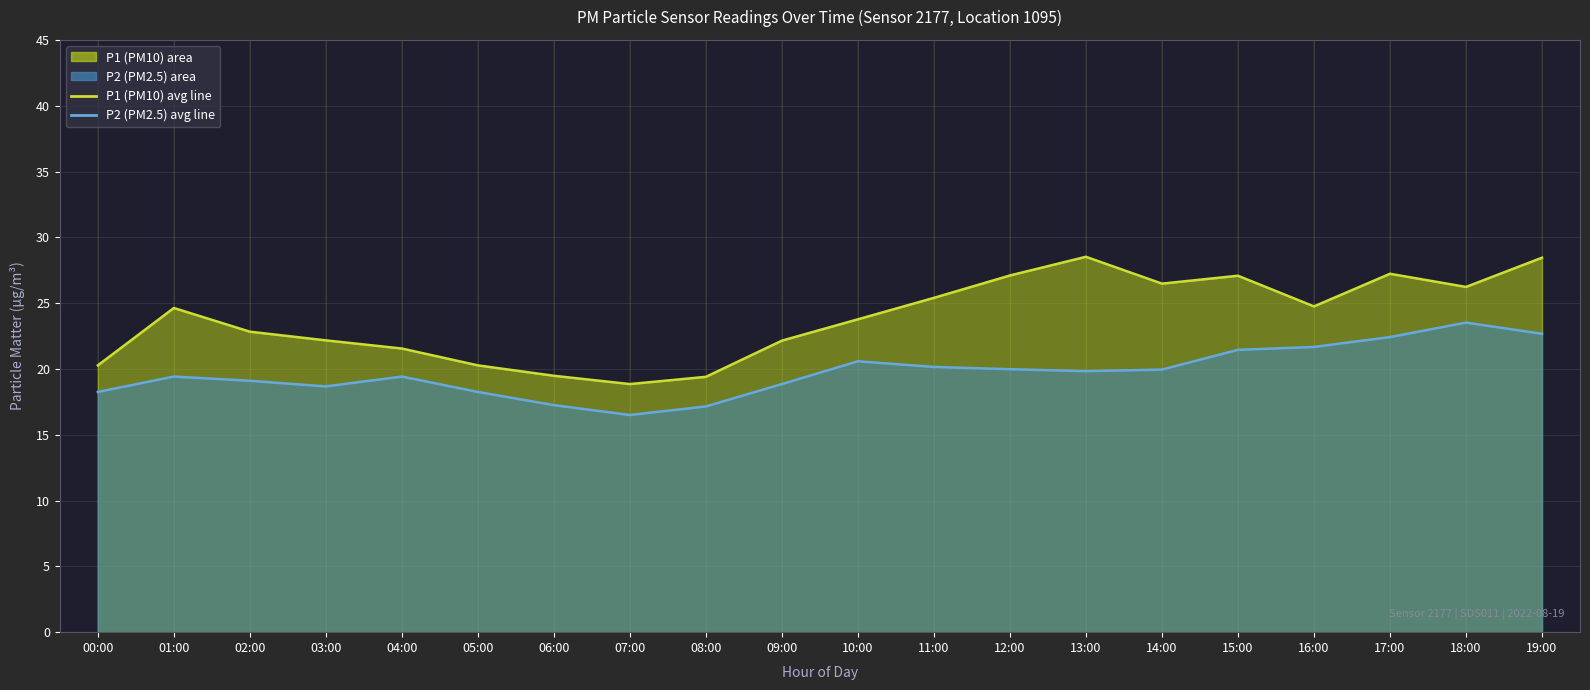

What is the value of the P1 (PM10) hourly avg point at the 15th from the left?

26.5